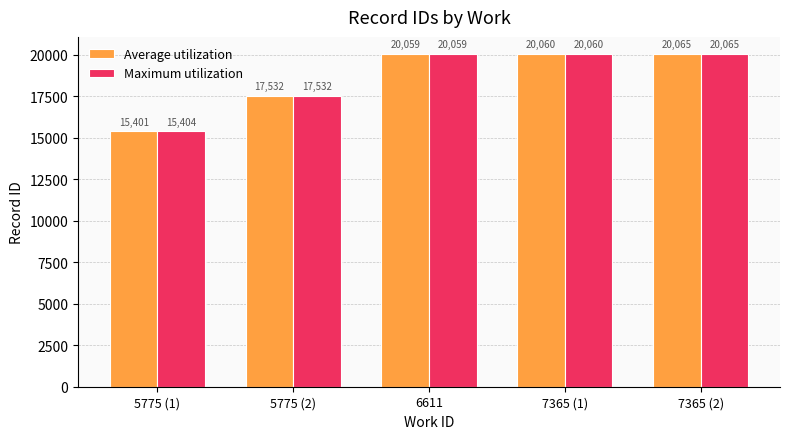

List the series in order of their overall mean, lowest first.

Average utilization, Maximum utilization